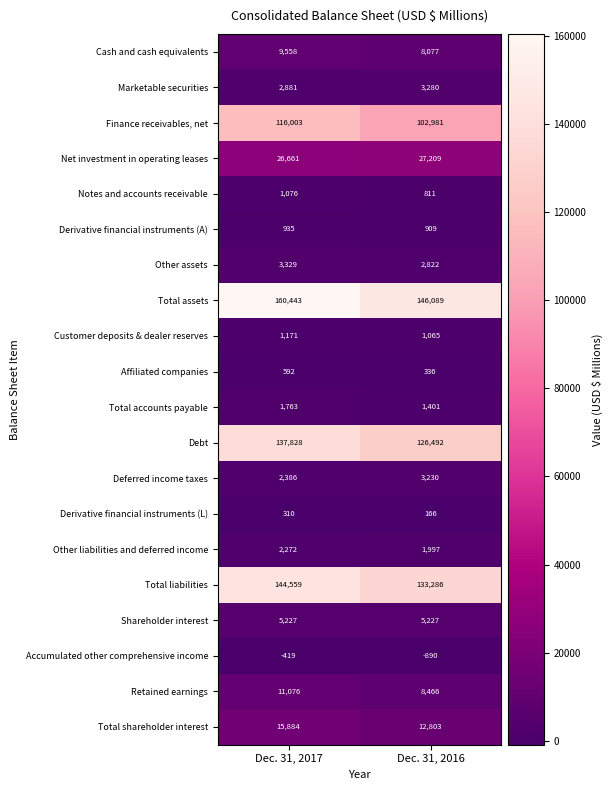

Which category has the highest value in the Customer deposits & dealer reserves series?

Dec. 31, 2017